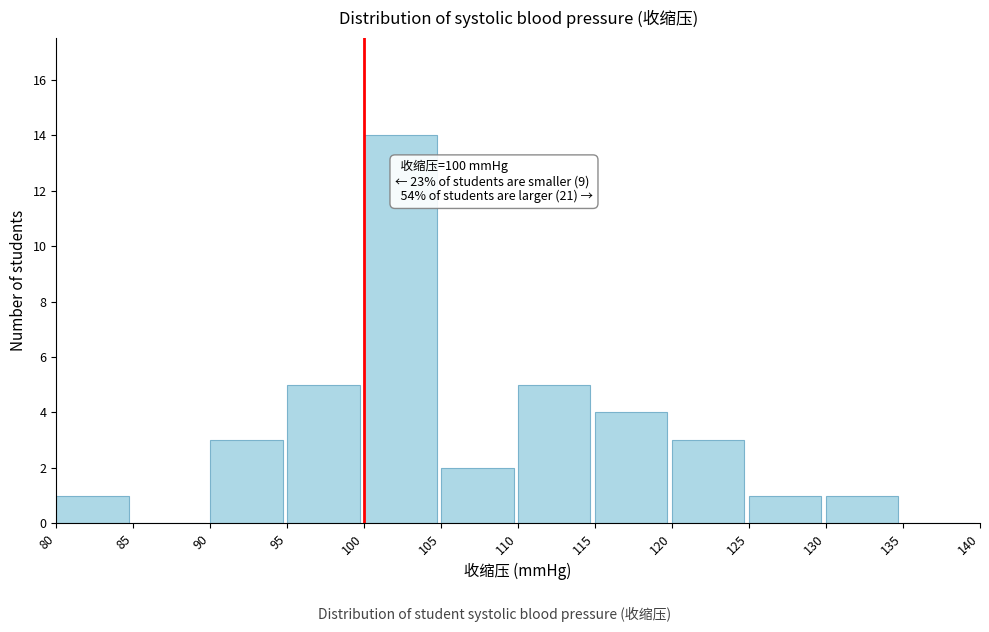

Which range on the x-axis has the tallest bar?

100 to 105